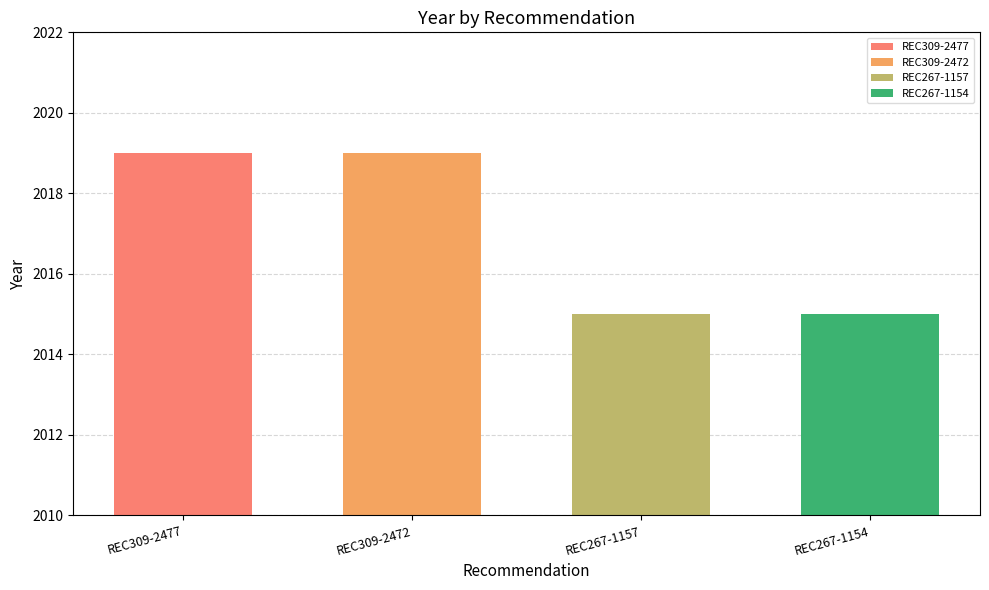

Which category has the highest value across all series?

REC309-2477